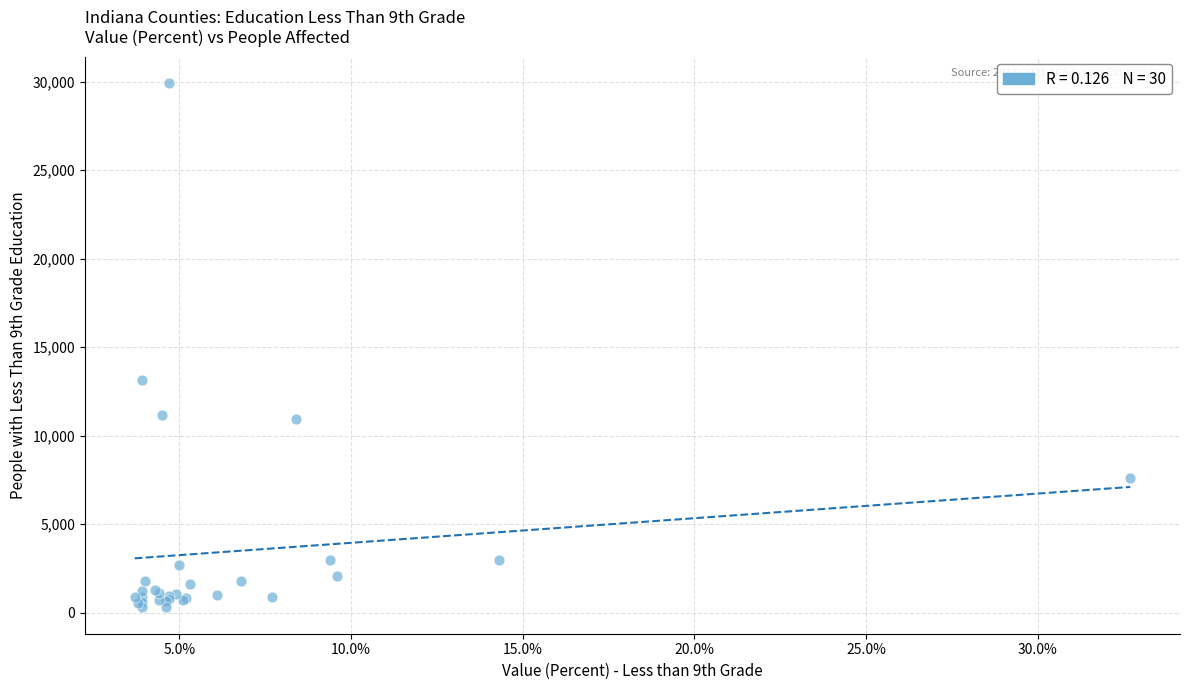

What Y value in the scatter plot is closest to 15104?

13149